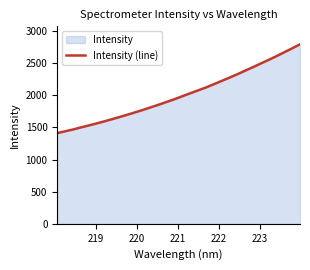

What is the minimum value shown in the chart?

1411.5